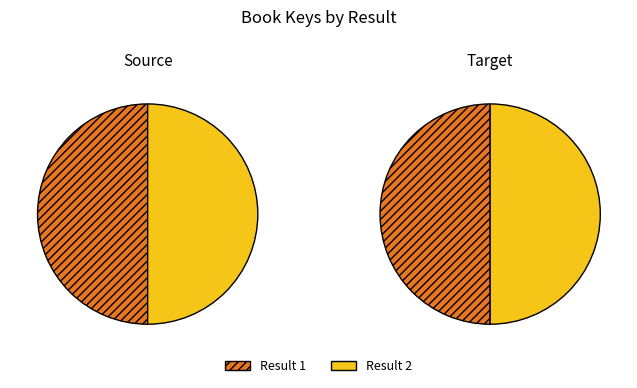

Is it true that 1 is 50% of the pie?

True